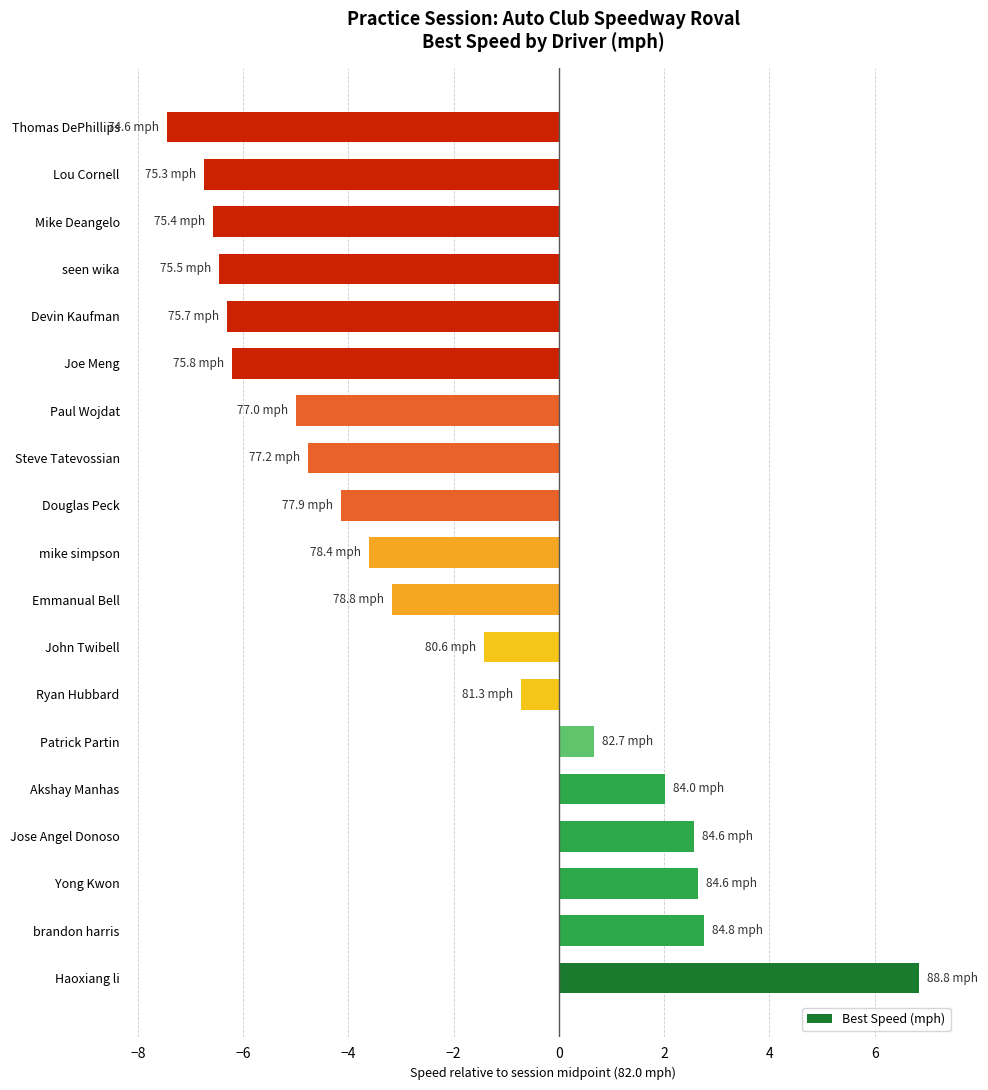

At which category does the chart reach its peak across all series?

Haoxiang li